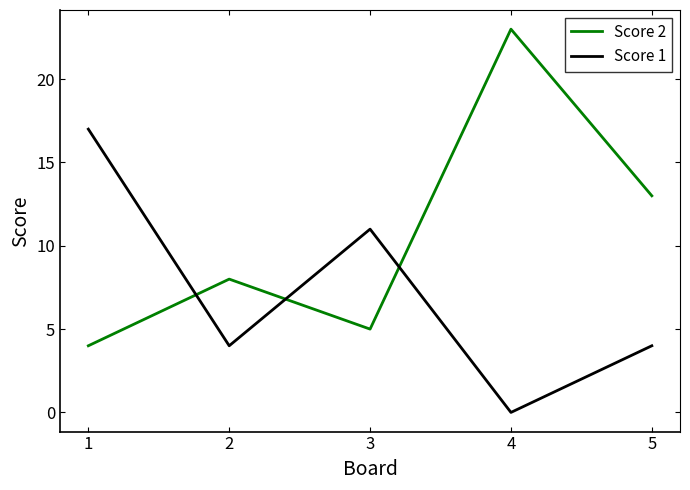

How many positive values does the Score 1 series have?

4